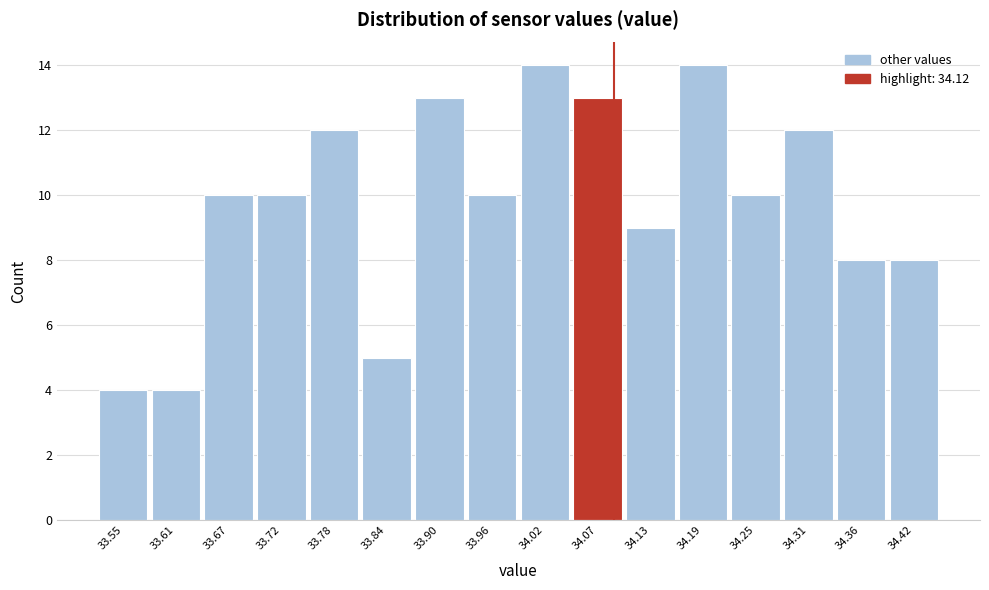

Reading right to left, extract all data points from this chart.

8	8	12	10	14	9	13	14	10	13	5	12	10	10	4	4